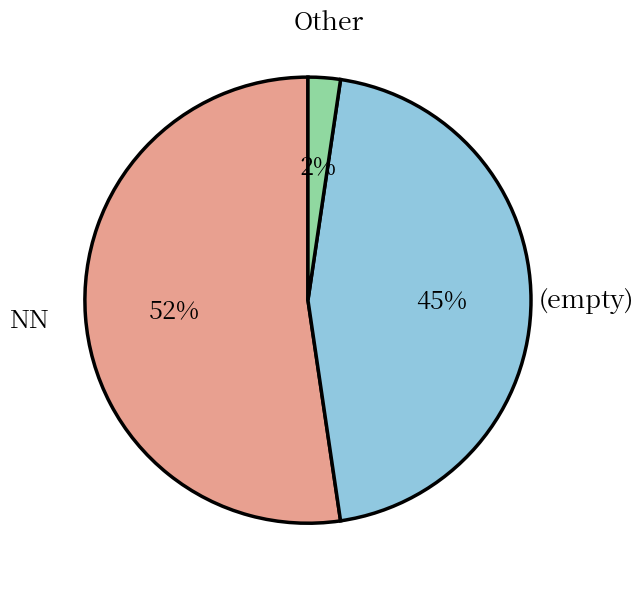

What is the largest slice in the pie chart?

NN